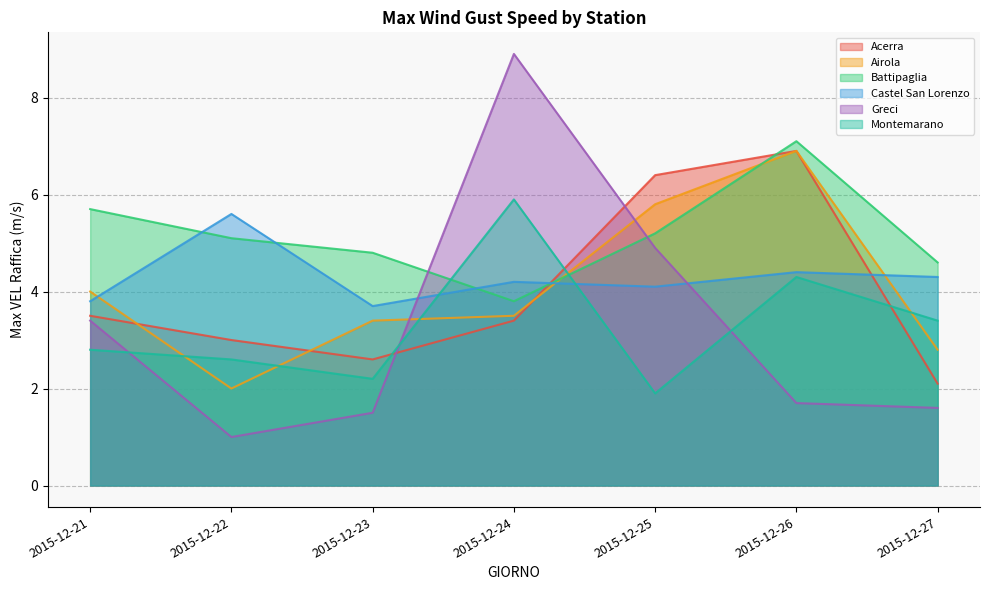

What is the smallest value displayed?

1.0